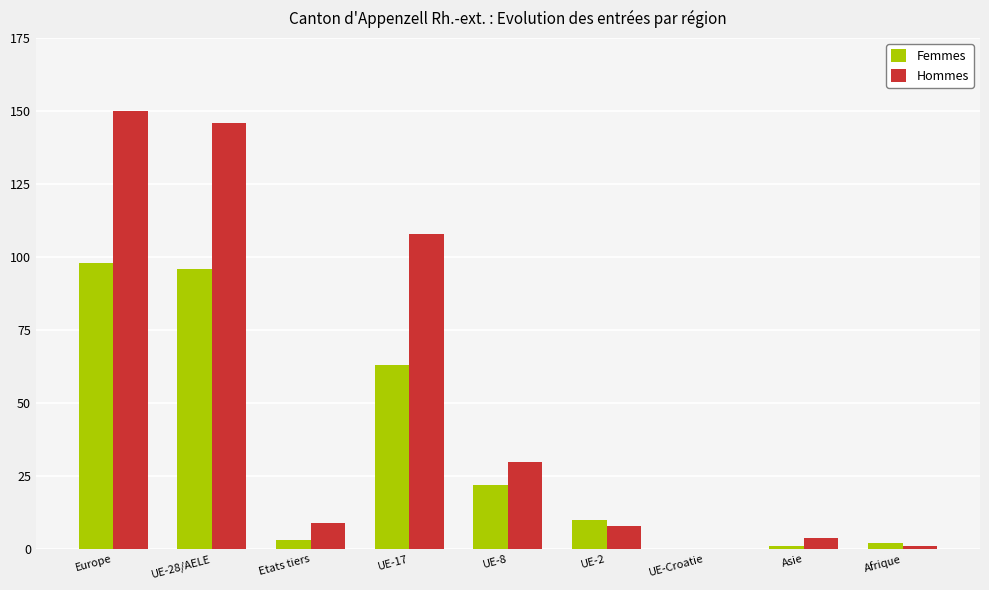

The value of Hommes at UE-Croatie is -71. True or false?

False